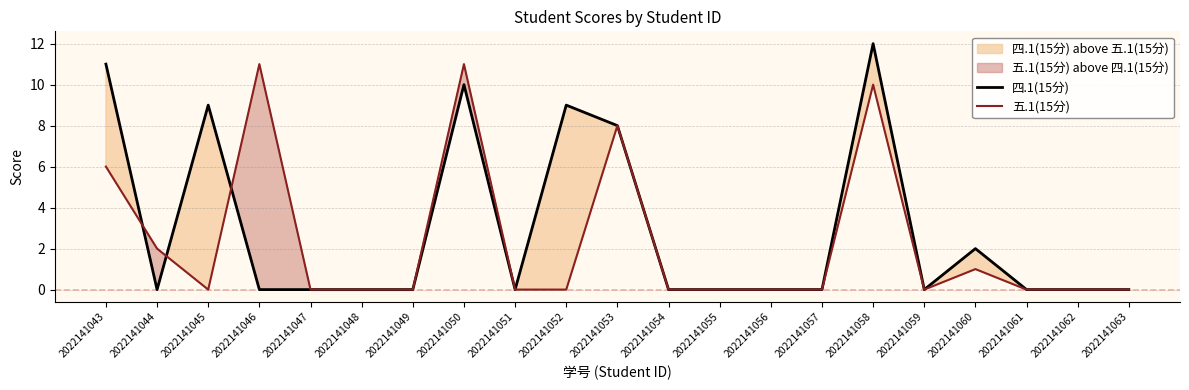

How many data points in 五.1(15分) are above 0?

7